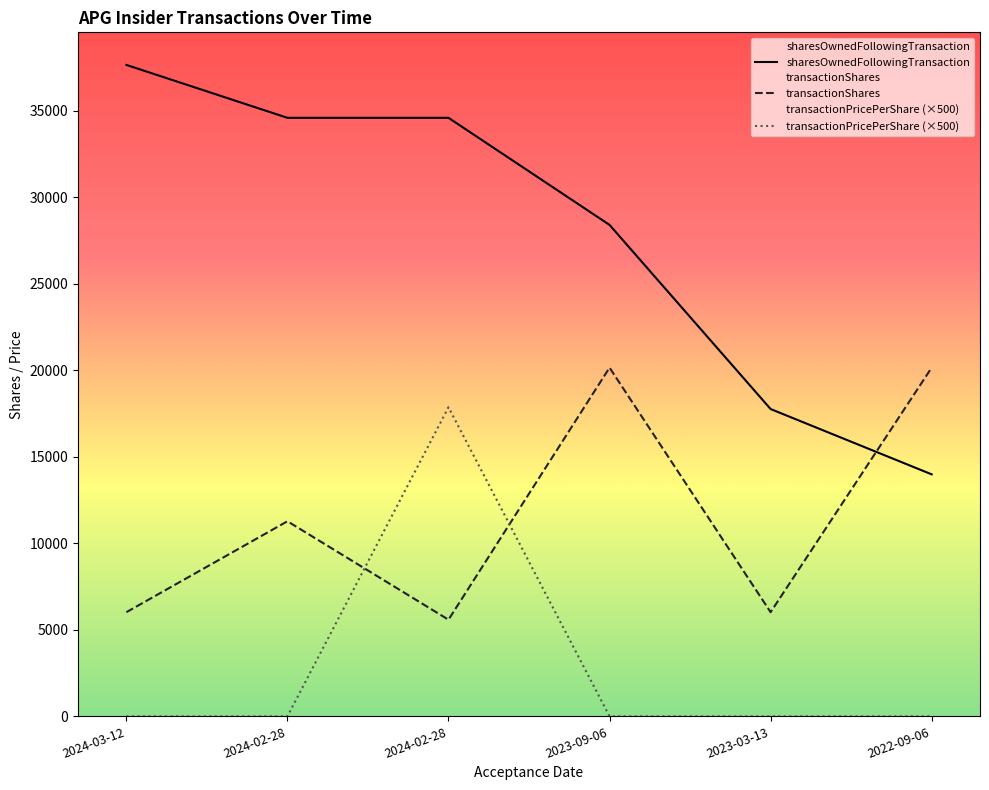

How many values in the transactionShares series are below 11273?

3